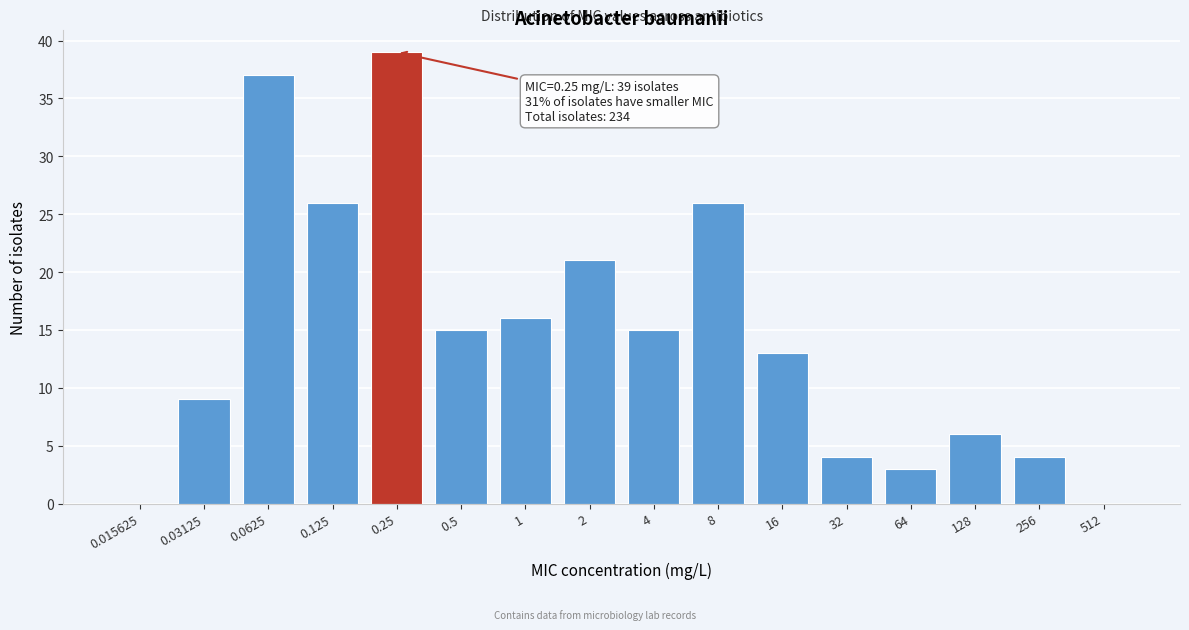

Reading right to left, extract all data points from this chart.

512=0	256=4	128=6	64=3	32=4	16=13	8=26	4=15	2=21	1=16	0.5=15	0.25=39	0.125=26	0.0625=37	0.03125=9	0.015625=0